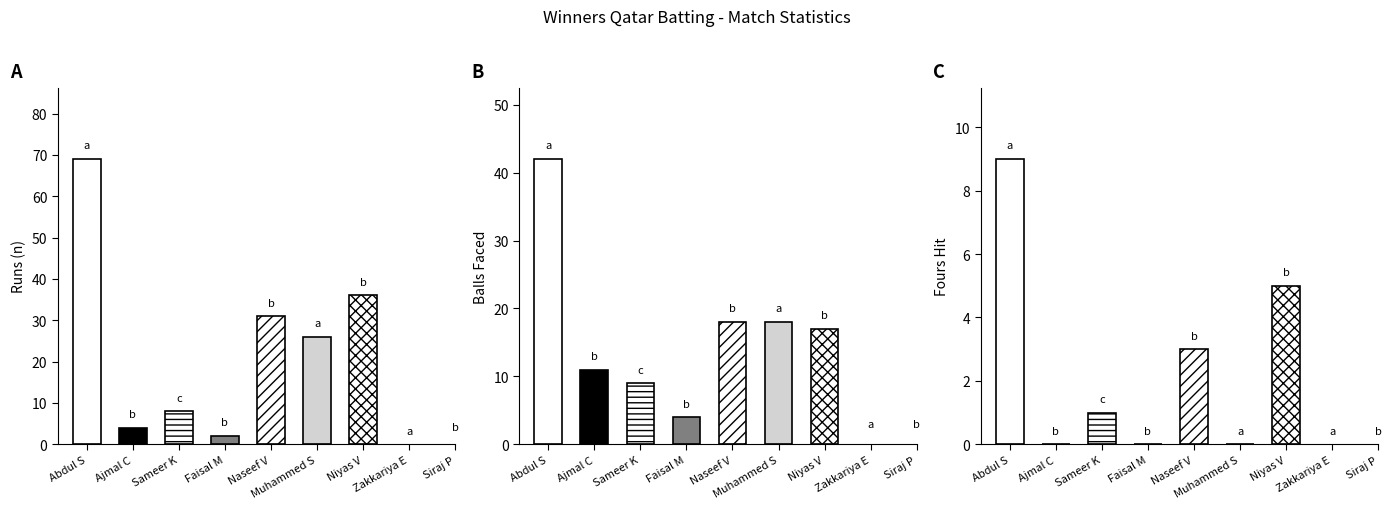

Are the bars grouped side by side (vs. stacked)?

Yes